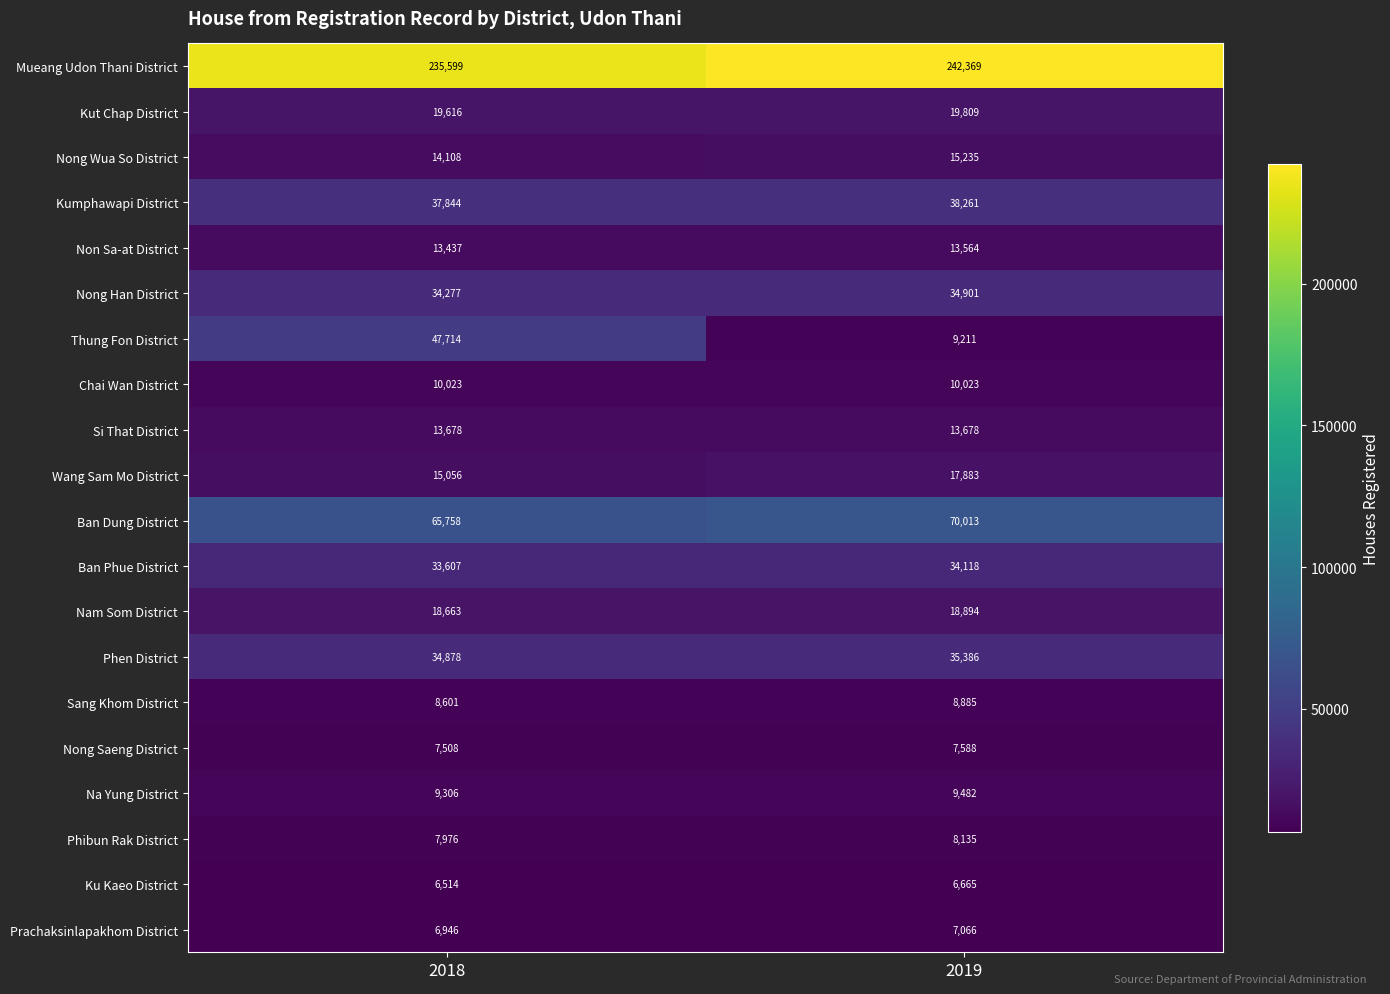

True or false: Wang Sam Mo District has a value of 15056 at 2018.

True